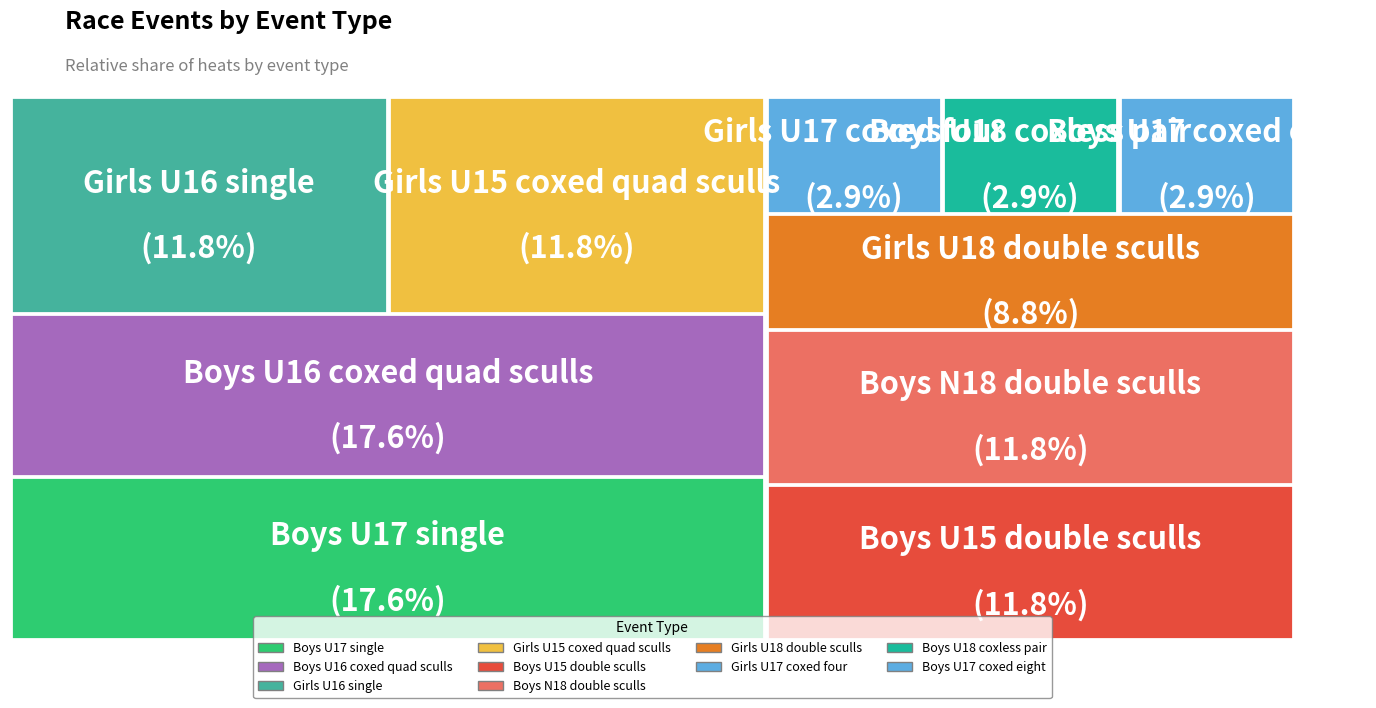

How many slices are in this pie chart?

10